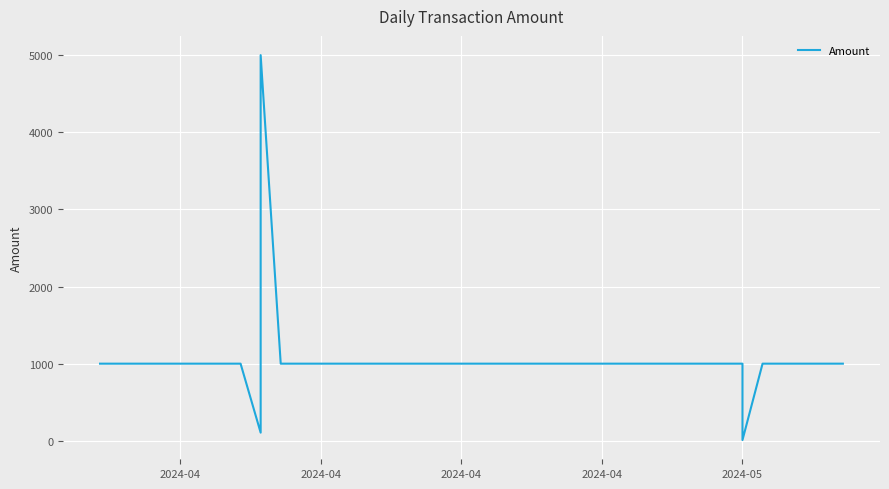

What is the sum of the values at 2024-04 and 15?

2000